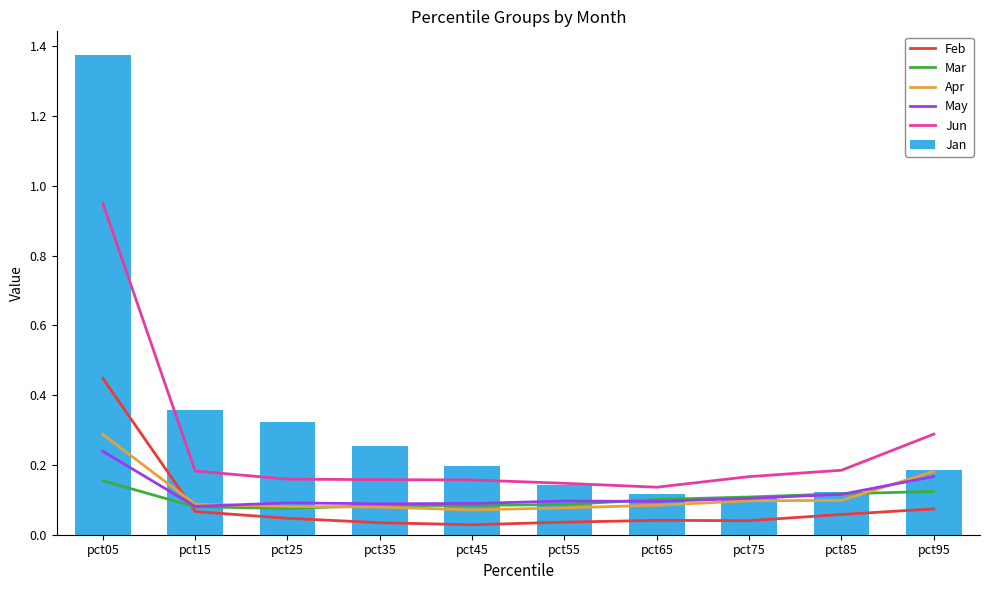

Is it true that Jun equals 0.1 at pct65?

True